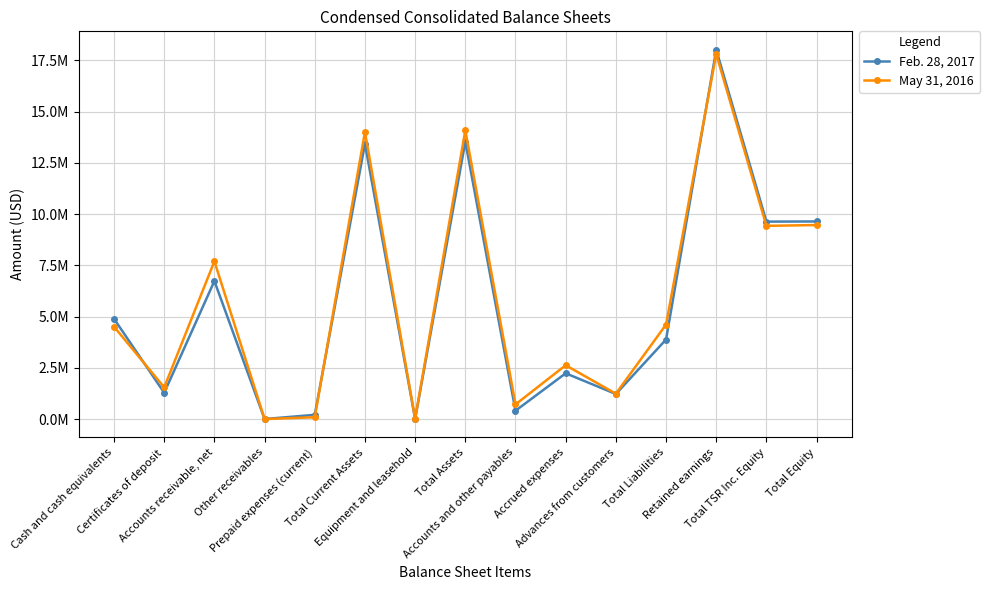

Which series has the largest range (max minus min)?

Feb. 28, 2017